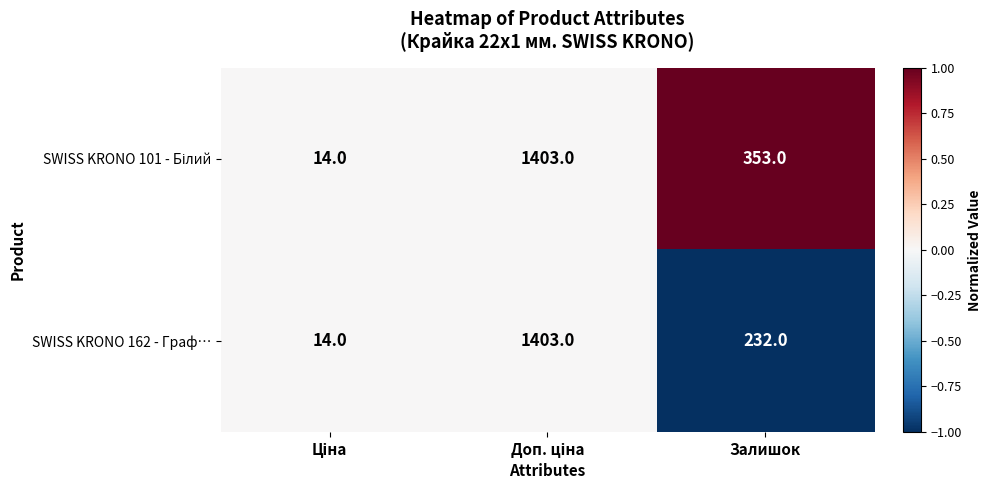

Is it true that SWISS KRONO 162 - Граф… equals 95 at Залишок?

False